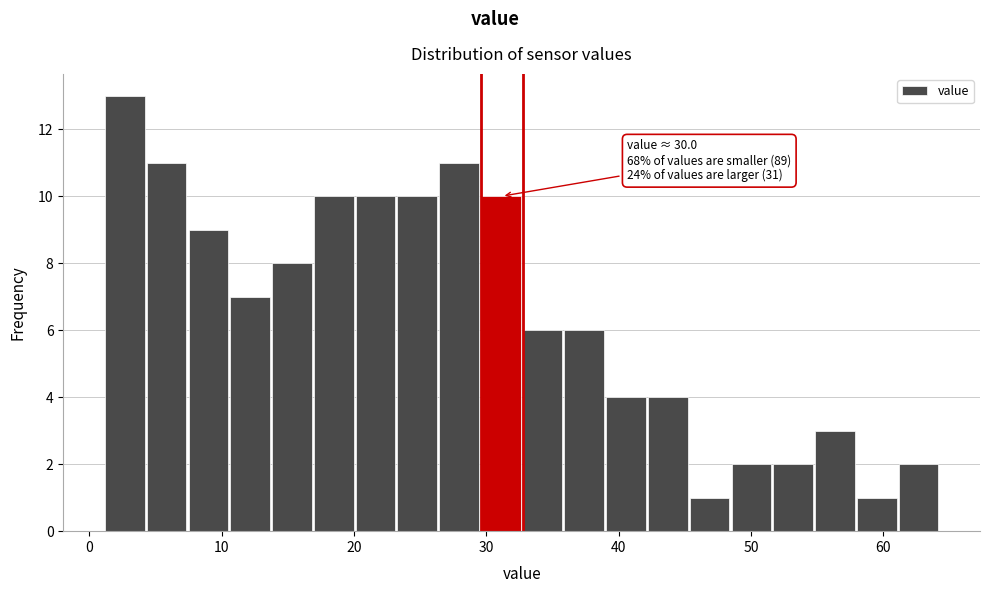

Around what value on the x-axis is the tallest bar? Give the approximate position of its centre, as read against the axis.

3